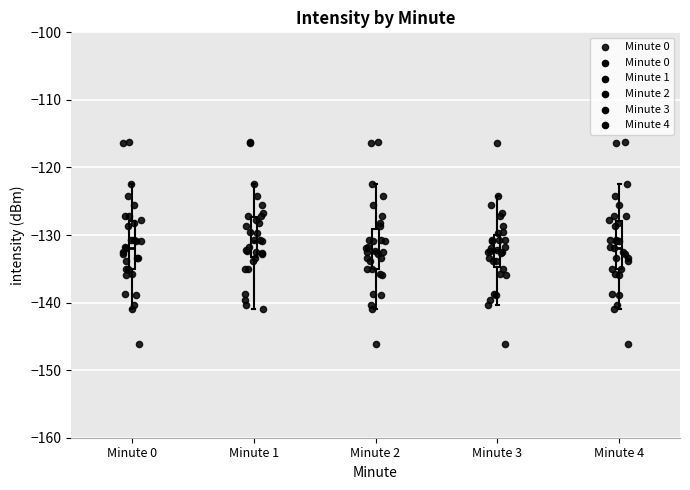

Reading left to right, transcribe this box plot: for each box, give where its median line is, the range the box spans, and where its two whiskers end, as read against the y-axis. The values are not printed on the chart, so give them approximately, as read against the axis.

Minute 0: median -132, box -135 to -128, whiskers -141 to -122
Minute 1: median -131, box -133 to -127, whiskers -141 to -122
Minute 2: median -132, box -135 to -129, whiskers -141 to -122
Minute 3: median -132, box -135 to -130, whiskers -140 to -124
Minute 4: median -132, box -135 to -128, whiskers -141 to -122